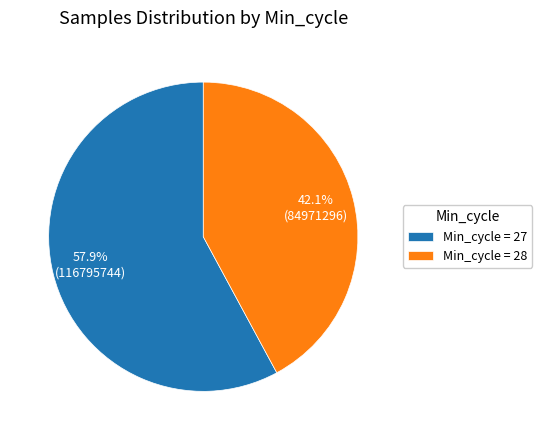

Which slice represents more than half of the pie?

Min_cycle = 27